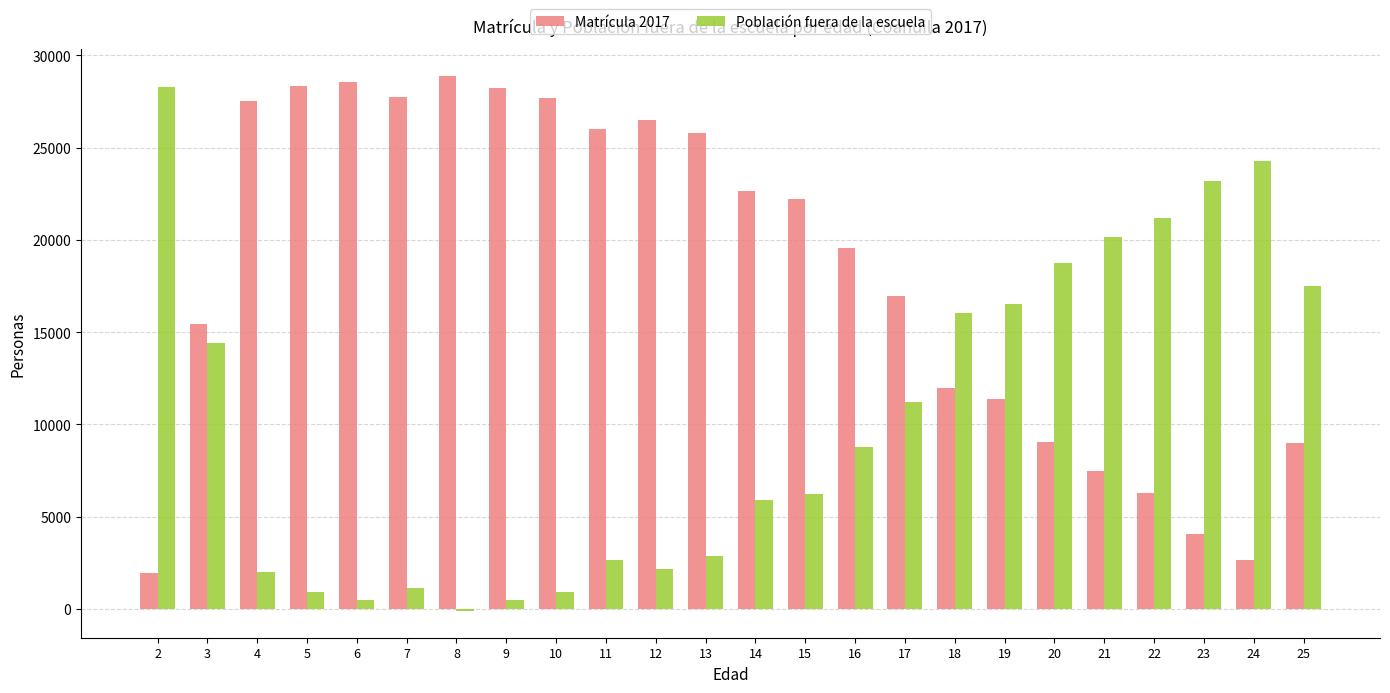

Rank the series at 20 from lowest to highest value.

Matrícula 2017, Población fuera de la escuela